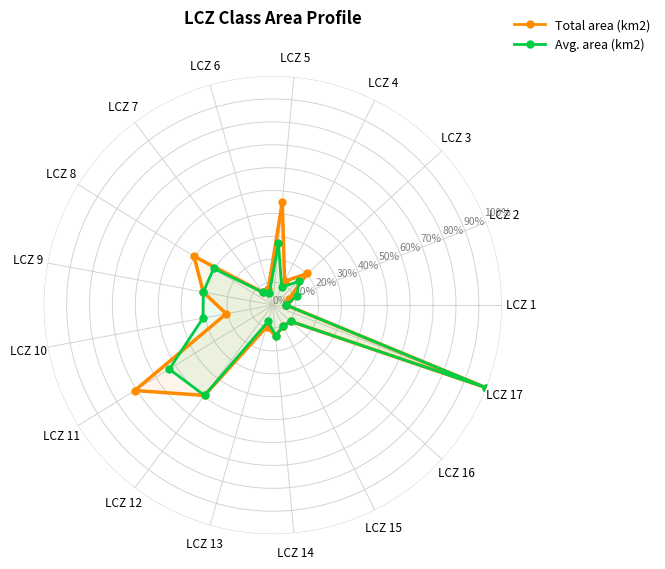

At which category is the sum across all series the highest?

LCZ 17